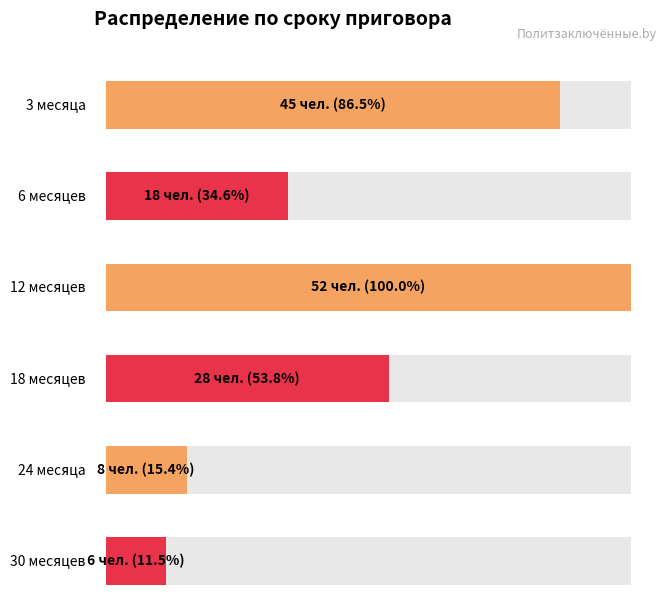

Rank the categories by value from highest to lowest.

12 месяцев, 3 месяца, 18 месяцев, 6 месяцев, 24 месяца, 30 месяцев